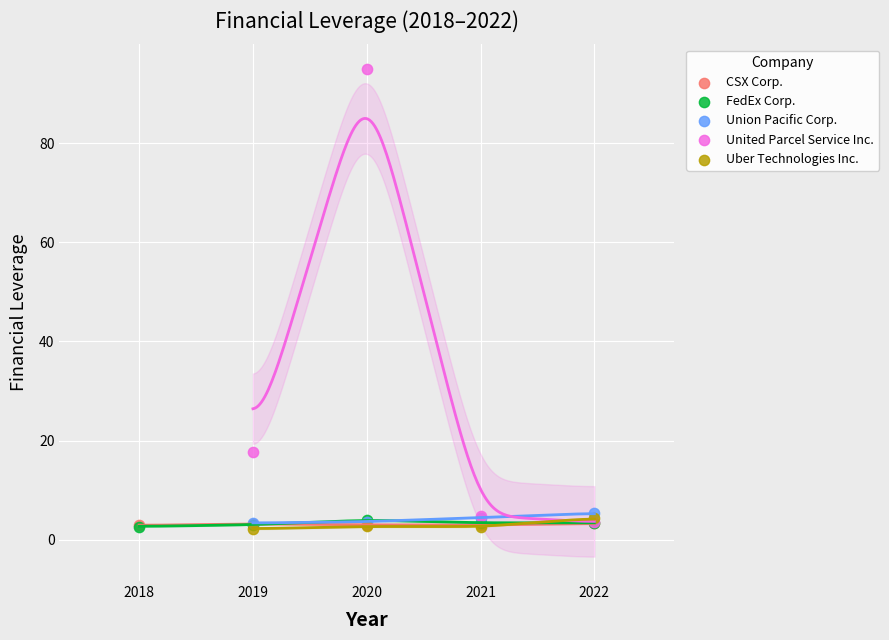

What are all the series names shown in the legend?

CSX Corp., FedEx Corp., Union Pacific Corp., United Parcel Service Inc., Uber Technologies Inc.